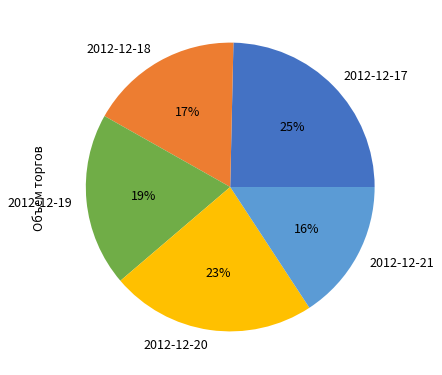

How many slices are in this pie chart?

5